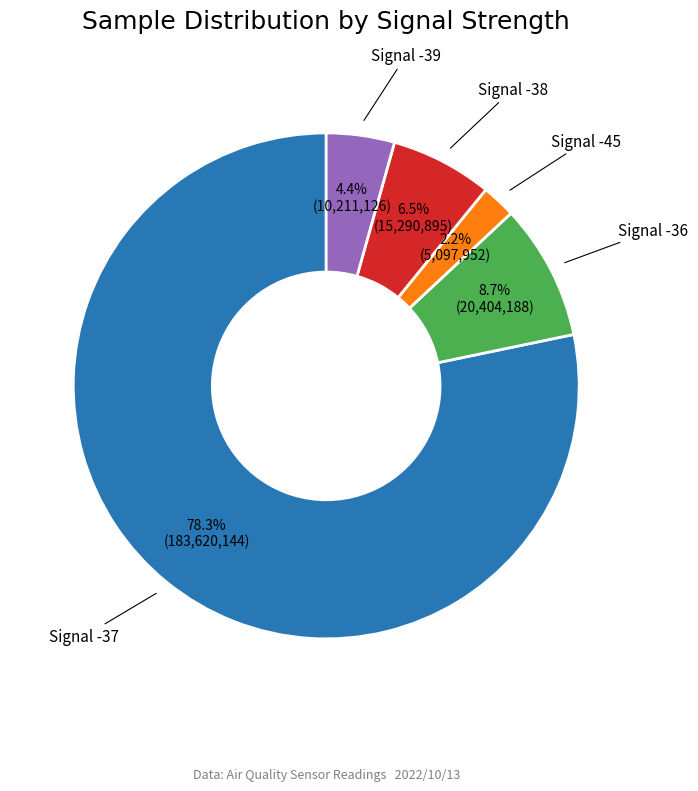

Does any single category account for the majority?

Yes